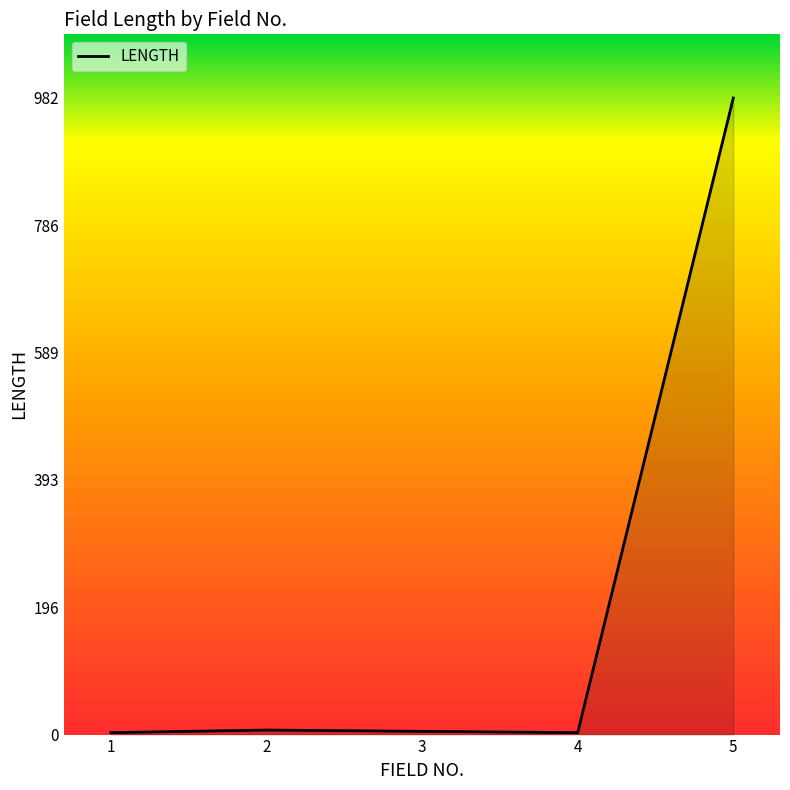

What is the ratio of the value at 1 to the value at 3?

0.6